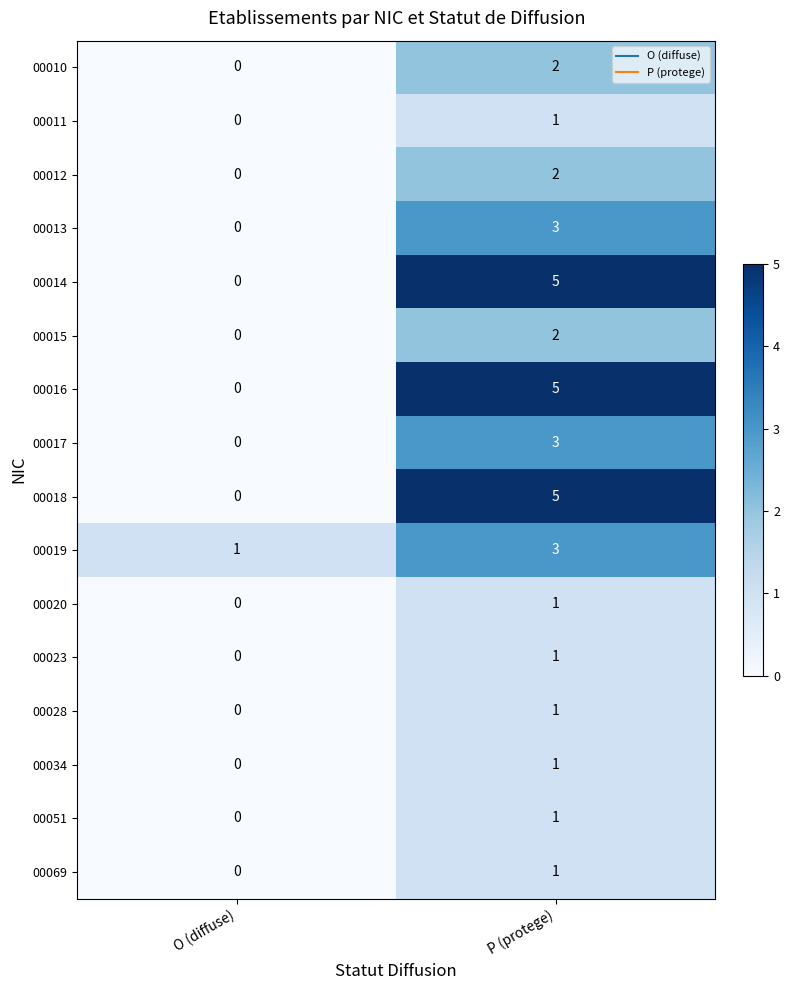

Is the value of 00028 at P (protege) greater than the value of 00013 at O (diffuse)?

Yes